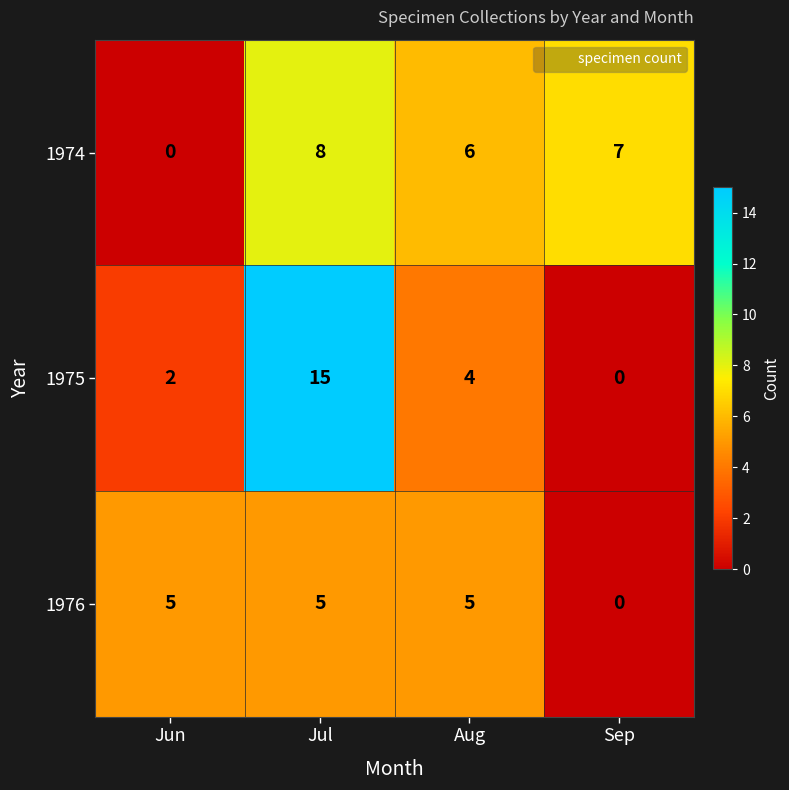

True or false: 1976 has a value of 2 at Aug.

False